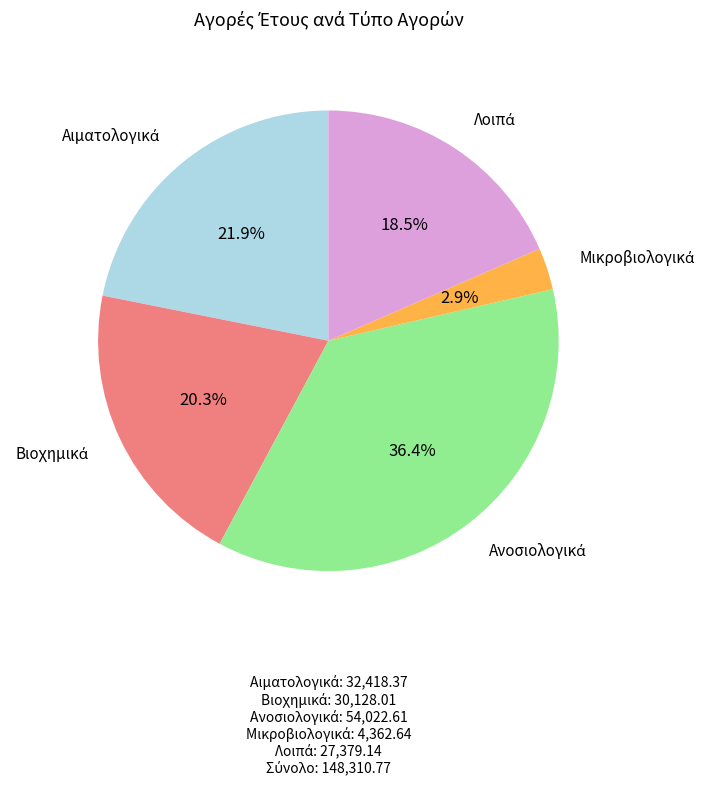

Does any single category account for the majority?

No